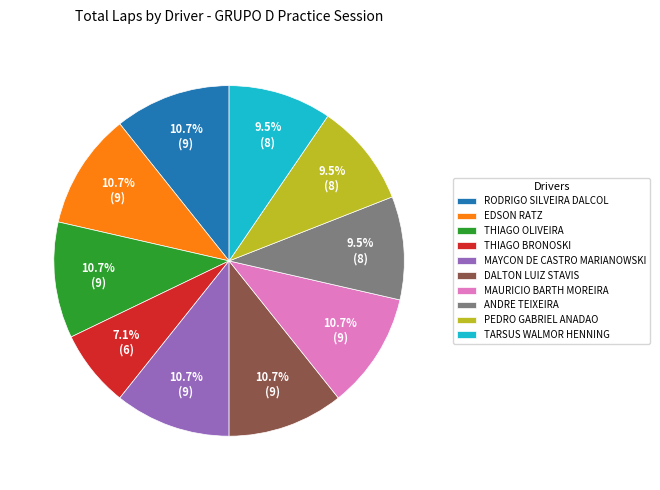

What percentage is NOT represented by EDSON RATZ?

89.3%